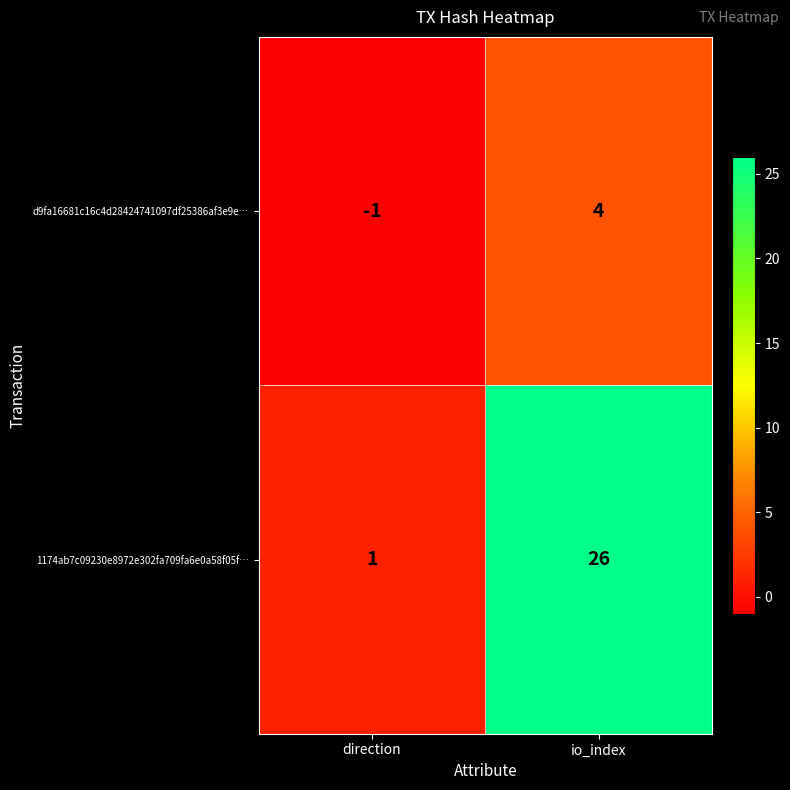

Is it true that 1174ab7c09230e8972e302fa709fa6e0a58f05f… equals 18 at io_index?

False